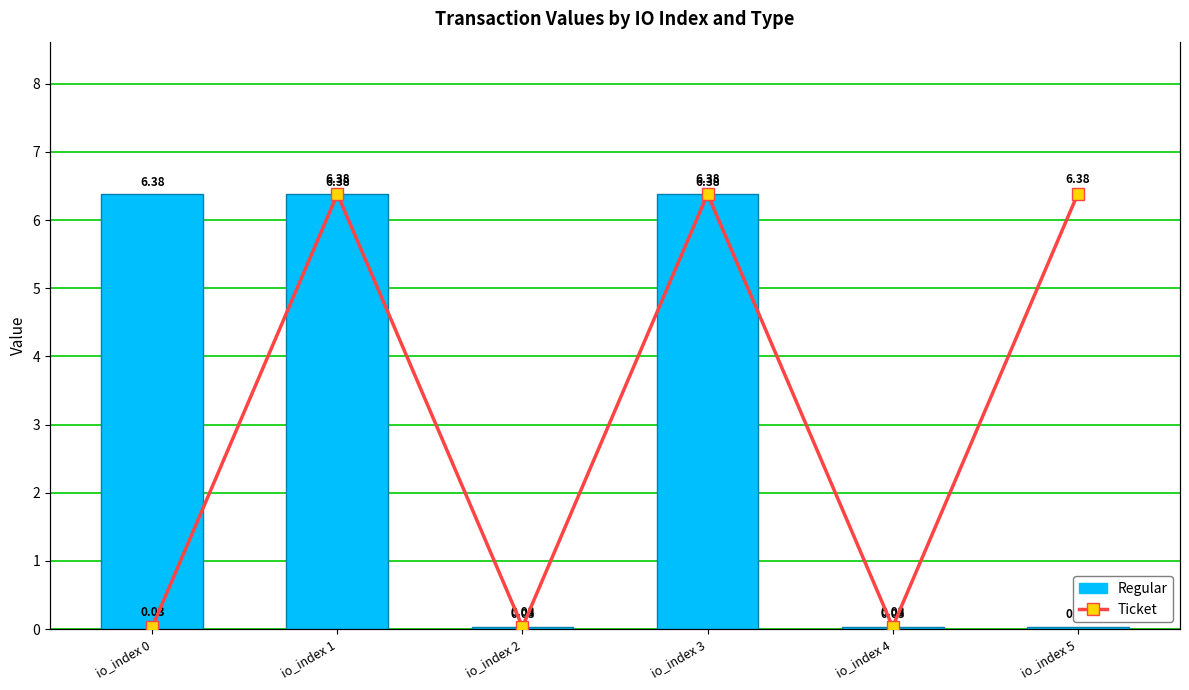

Where is Regular nearest to the value 3?

io_index 2